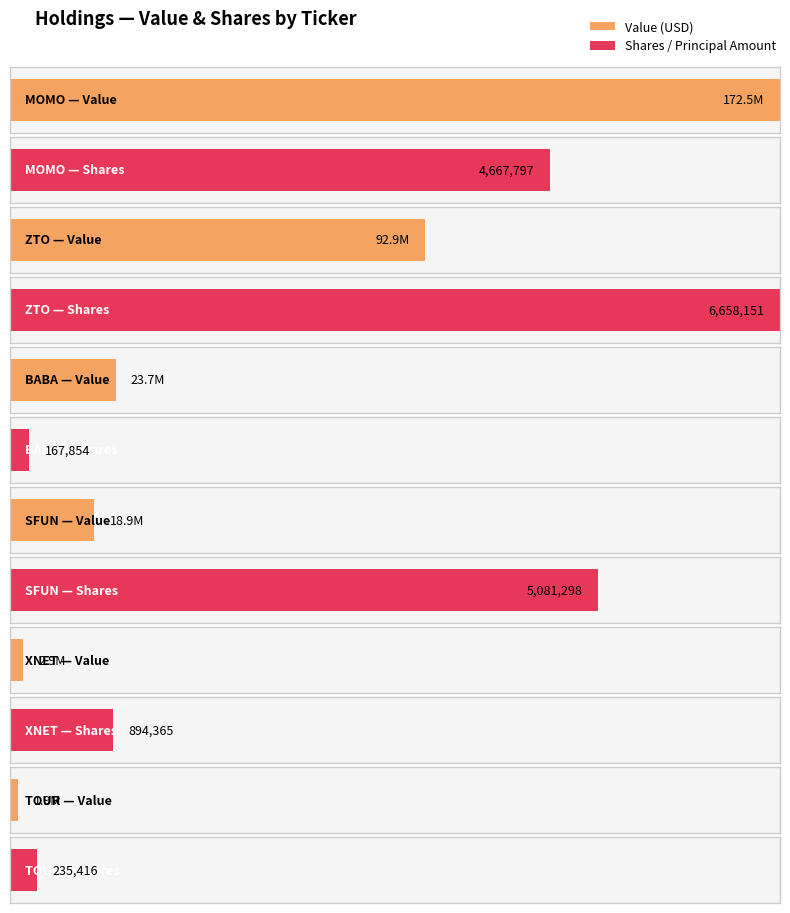

What is the label of the 5th bar from the left?

XNET